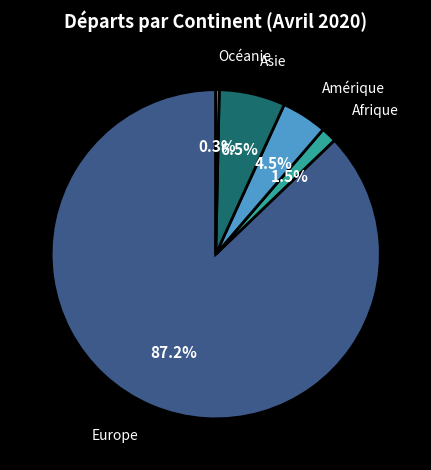

What is the smallest slice in the pie chart?

Océanie